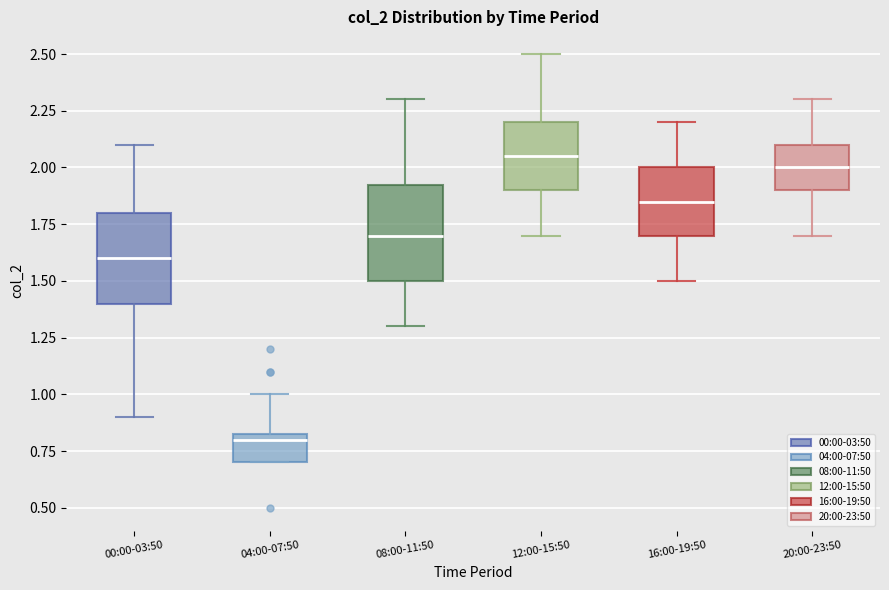

Reading left to right, transcribe this box plot: for each box, give where its median line is, the range the box spans, and where its two whiskers end, as read against the y-axis. The values are not printed on the chart, so give them approximately, as read against the axis.

00:00-03:50: median 1.60, box 1.40 to 1.80, whiskers 0.90 to 2.10
04:00-07:50: median 0.80, box 0.70 to 0.85, whiskers 0.70 to 1.00
08:00-11:50: median 1.70, box 1.50 to 1.95, whiskers 1.30 to 2.30
12:00-15:50: median 2.05, box 1.90 to 2.20, whiskers 1.70 to 2.50
16:00-19:50: median 1.85, box 1.70 to 2.00, whiskers 1.50 to 2.20
20:00-23:50: median 2.00, box 1.90 to 2.10, whiskers 1.70 to 2.30